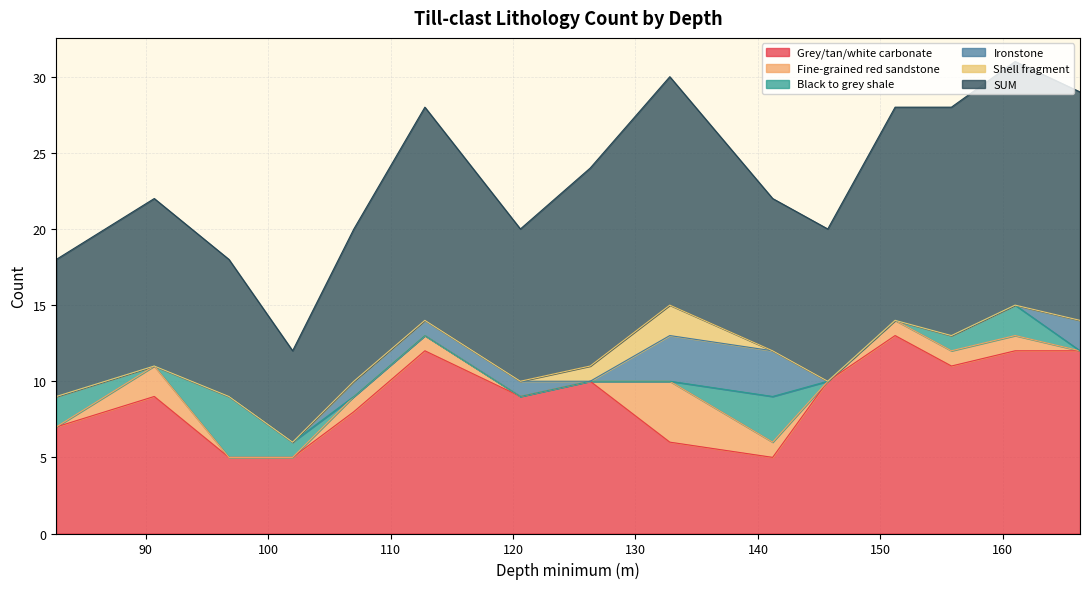

Between 107.0 and 120.6, which series saw the biggest shift?

Grey/tan/white carbonate